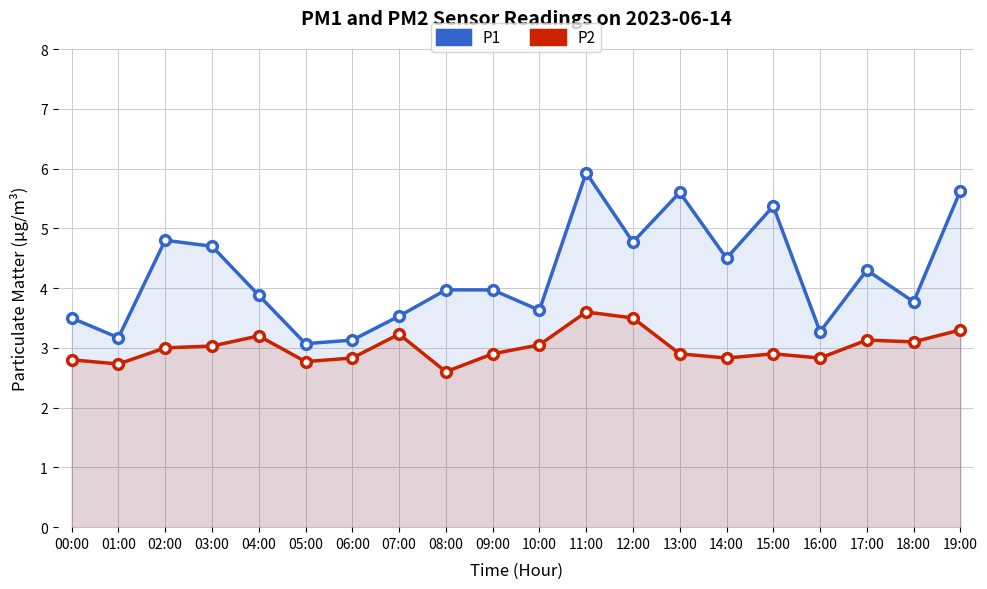

What are all the series names shown in the legend?

P1, P2